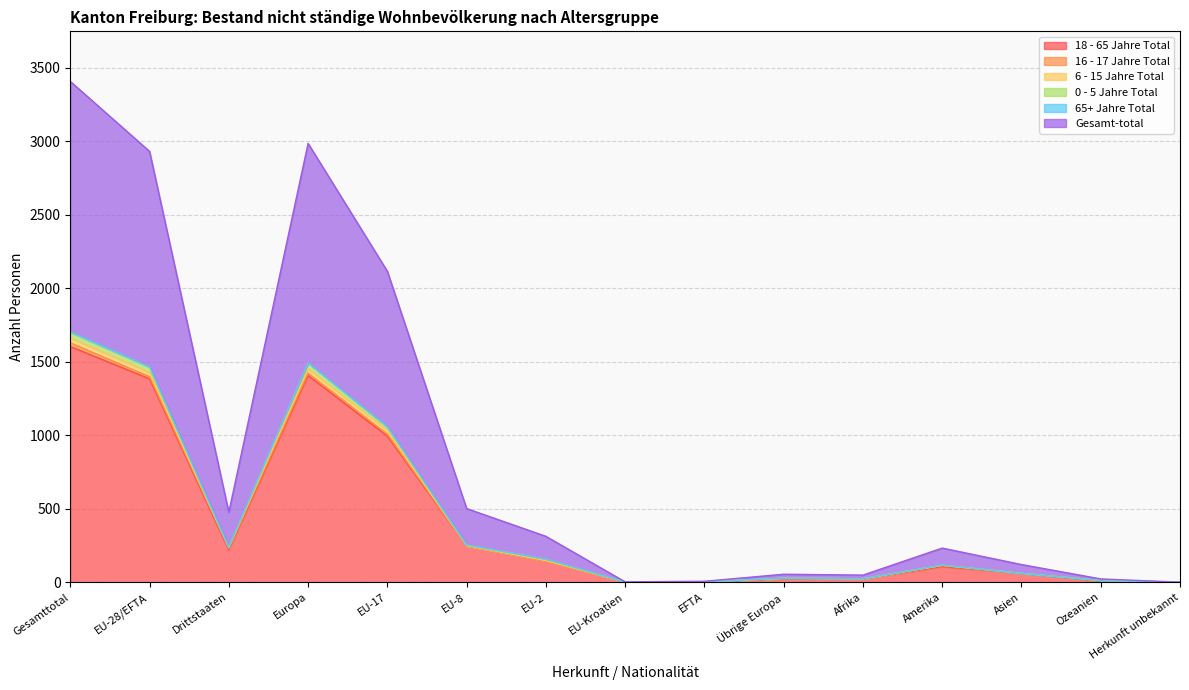

Which category has the highest value in the 18 - 65 Jahre Total series?

Gesamttotal